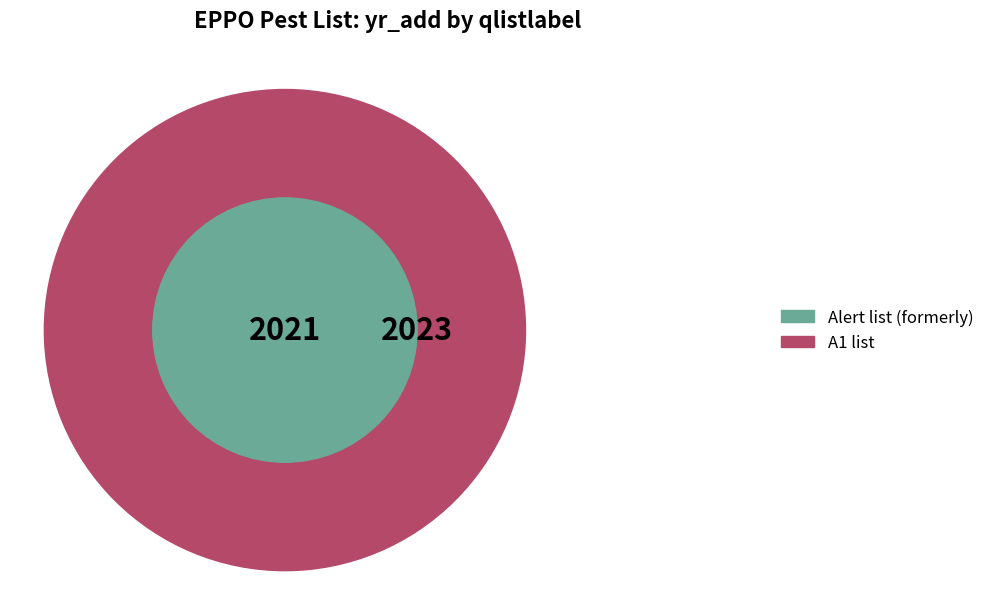

What percentage do Alert list (formerly) and A1 list together represent?

100.0%